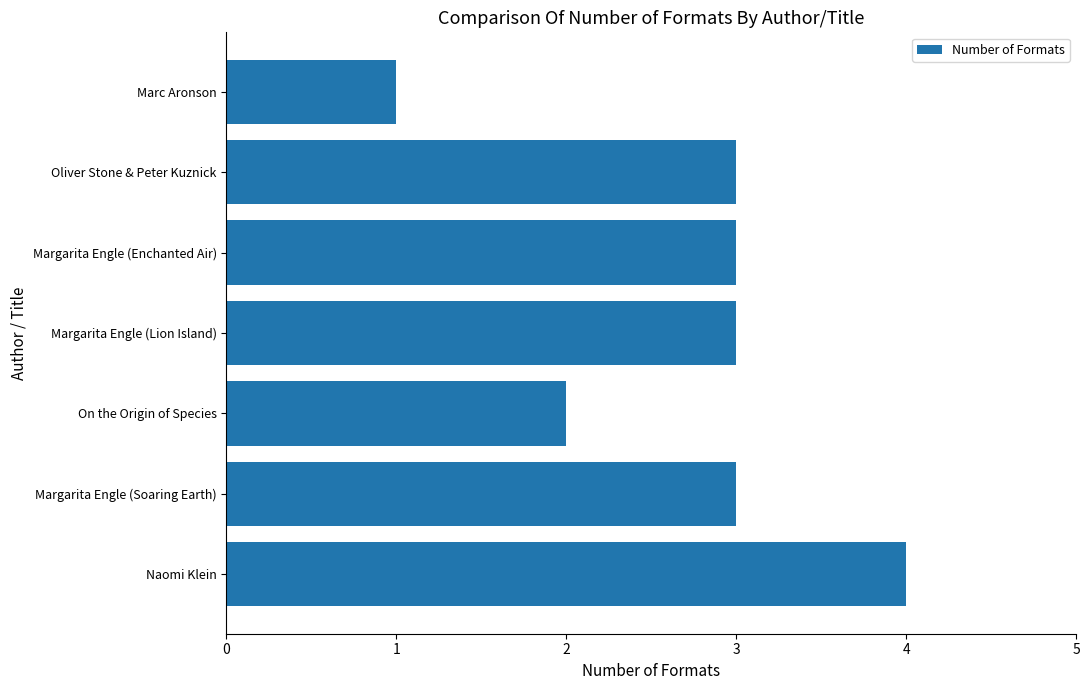

What is the greatest value displayed?

4